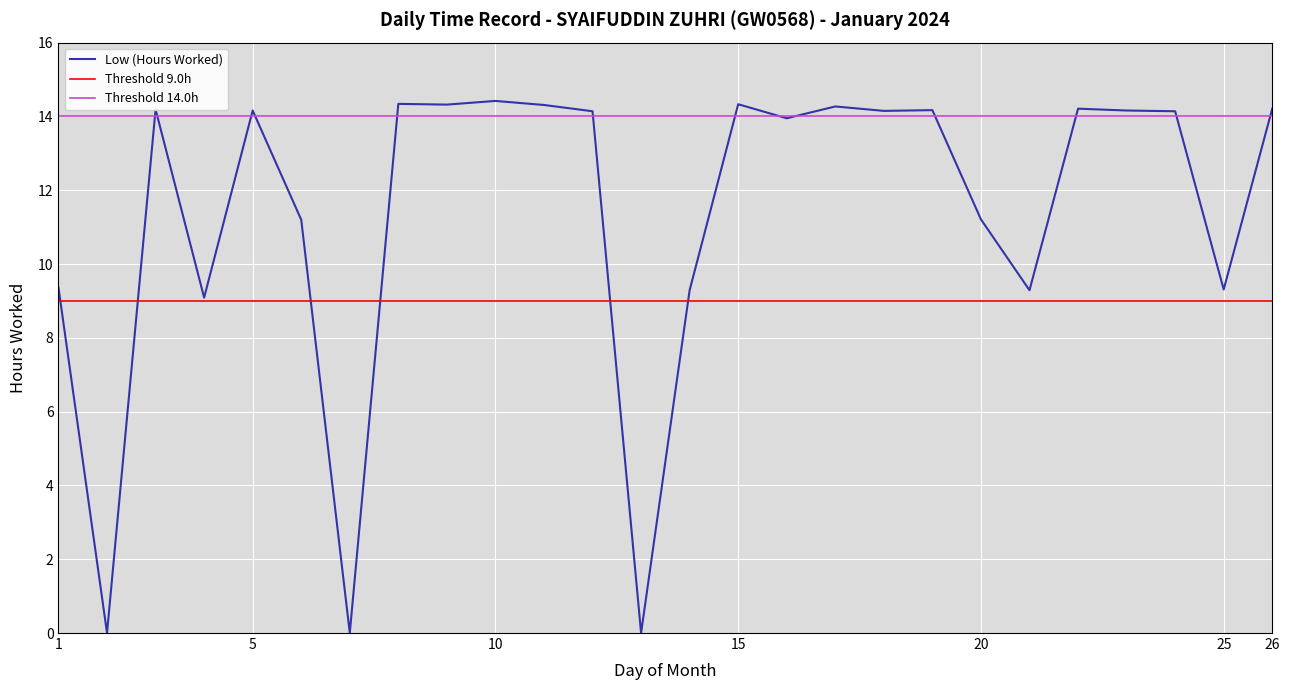

Reading left to right, list all the values displayed in this chart.

9.4	0.0	14.2	9.1	14.2	11.2	0.0	14.3	14.3	14.4	14.3	14.1	0.0	9.3	14.3	13.9	14.3	14.2	14.2	11.2	9.3	14.2	14.2	14.1	9.3	14.2